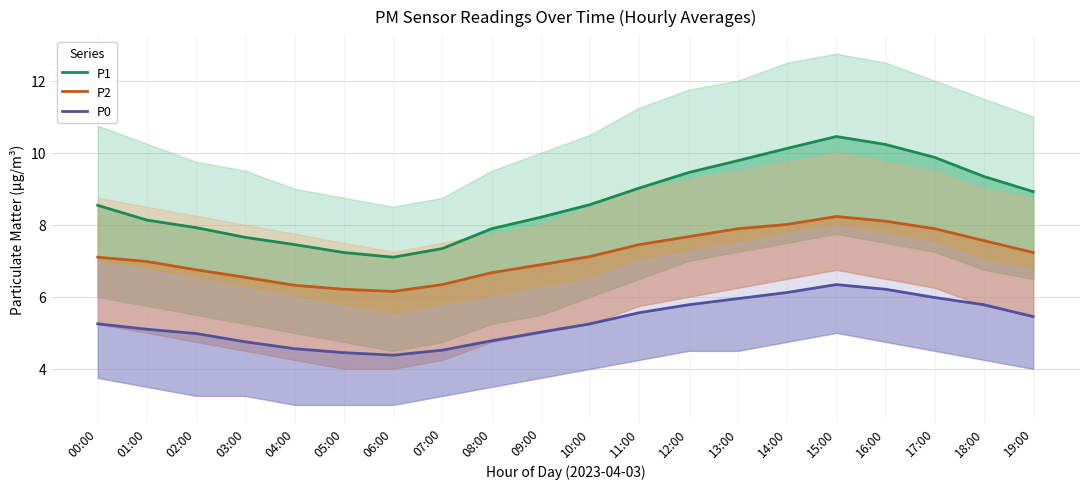

What is the difference between the highest and lowest values at 14:00?

4.0